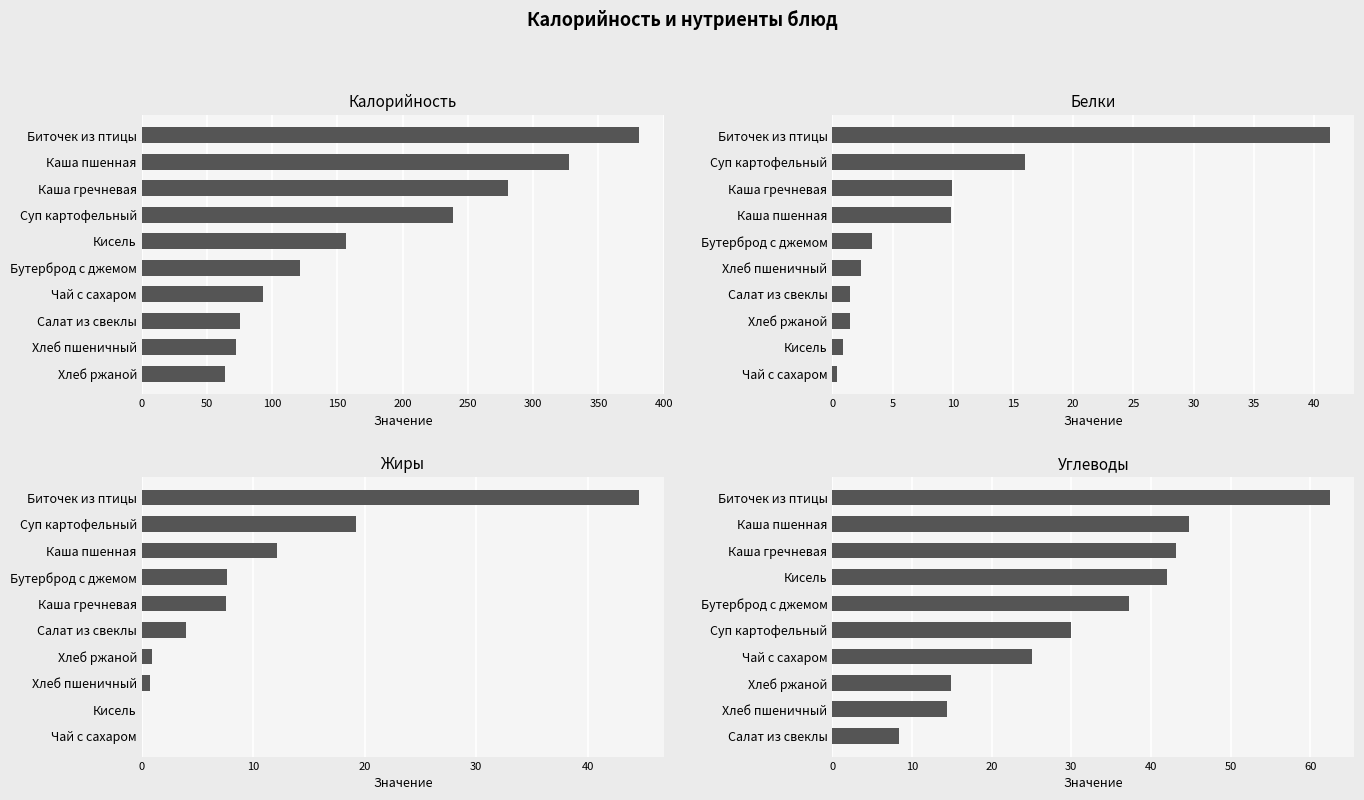

Which has a higher value, Биточек из птицы or Каша пшенная?

Биточек из птицы